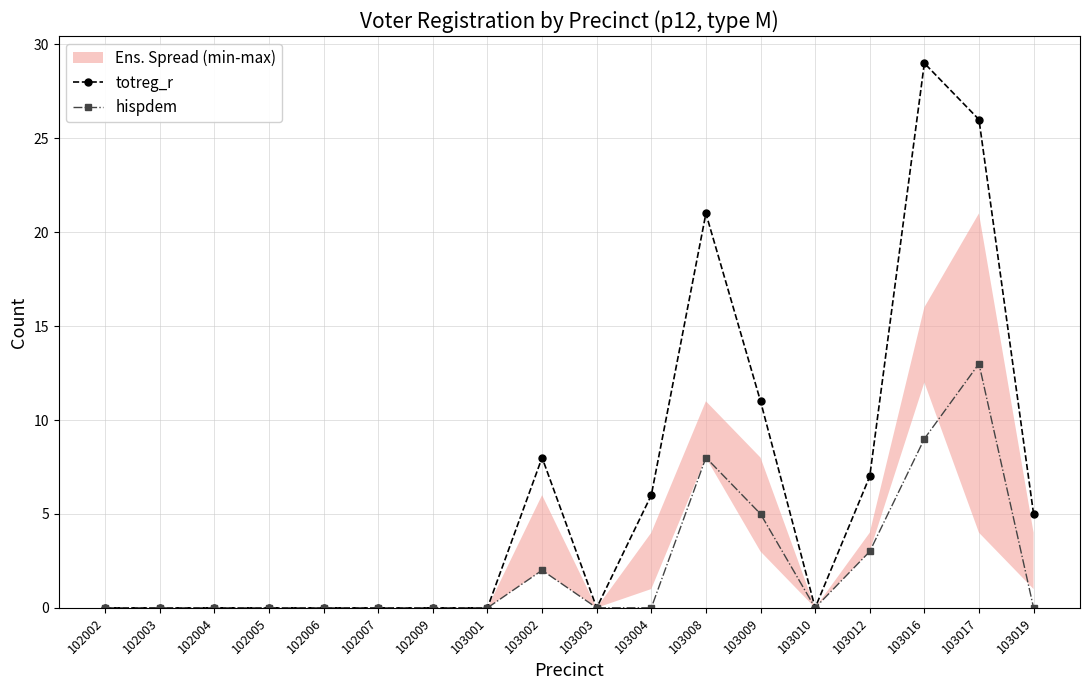

What are all the series names shown in the legend?

totreg_r, hispdem